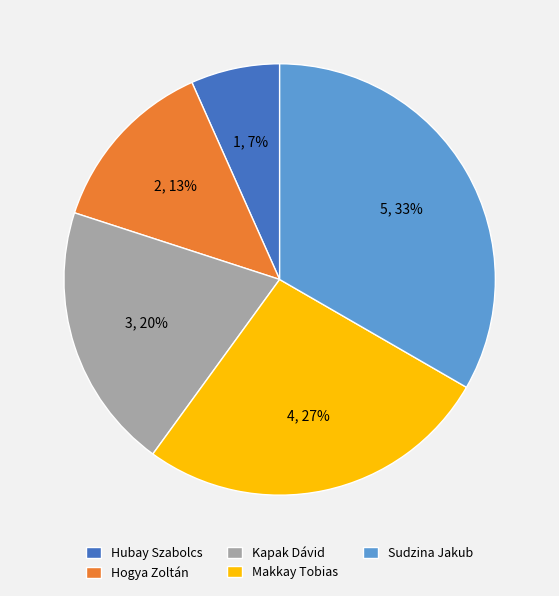

Rank the categories by value from highest to lowest.

Sudzina Jakub, Makkay Tobias, Kapak Dávid, Hogya Zoltán, Hubay Szabolcs